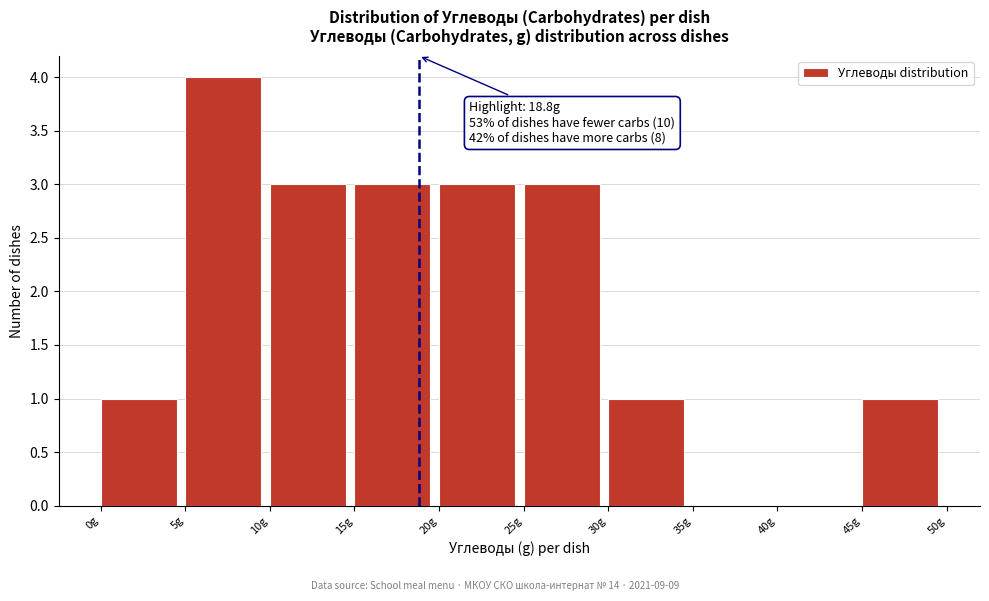

Over which range of the x-axis is the bar tallest?

5 to 10